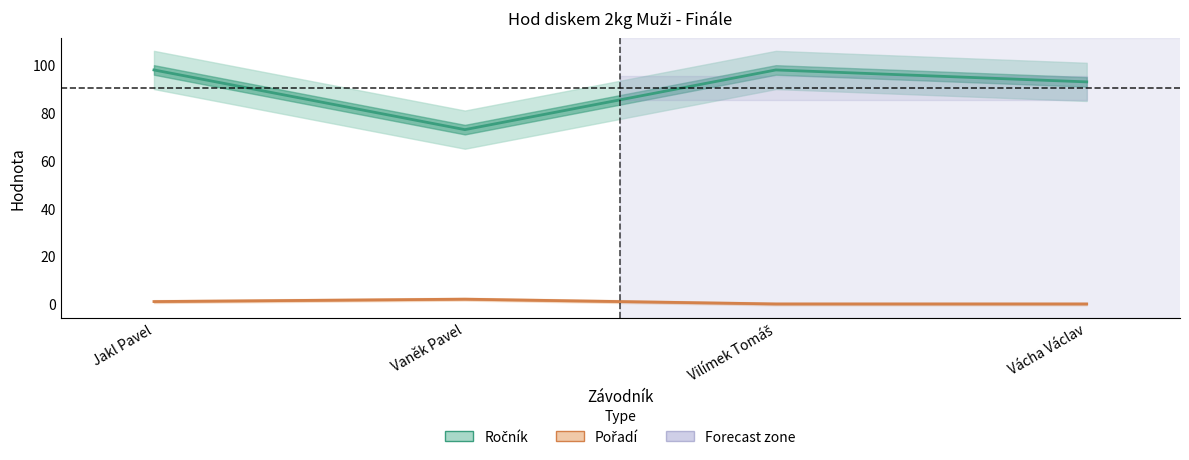

Rank the series by their maximum value, from lowest to highest.

Pořadí, Ročník